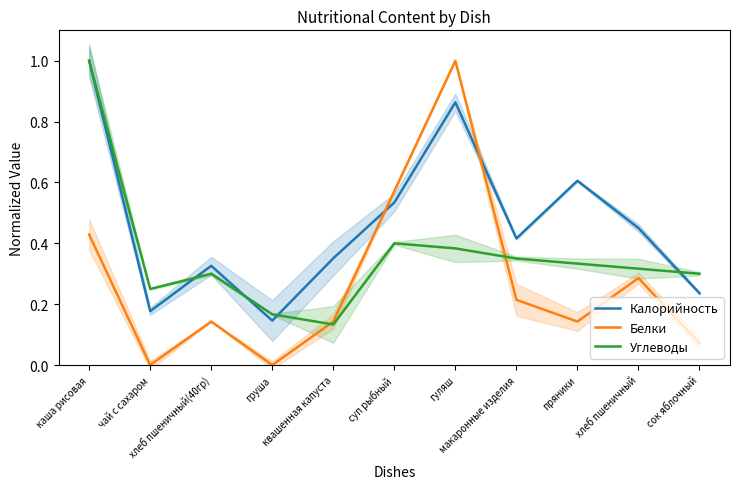

How many lines are shown in the chart?

3